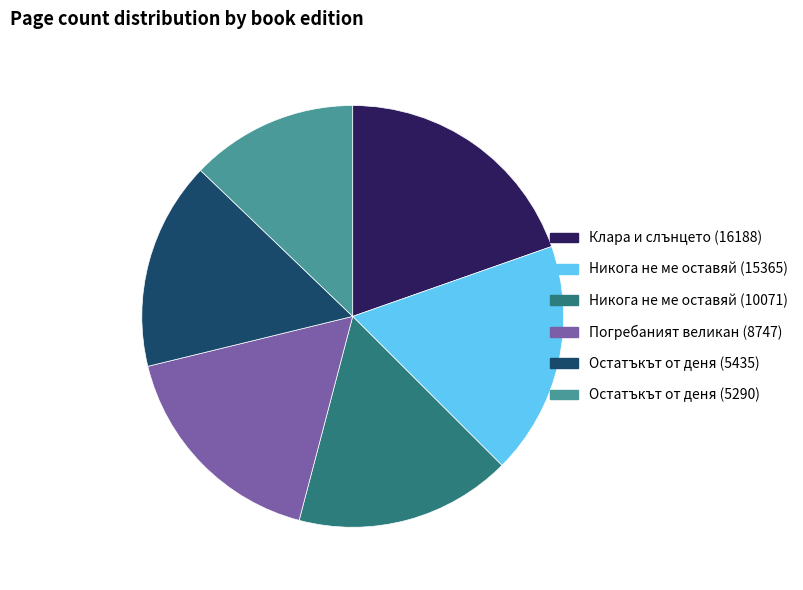

How many segments does this pie chart have?

6